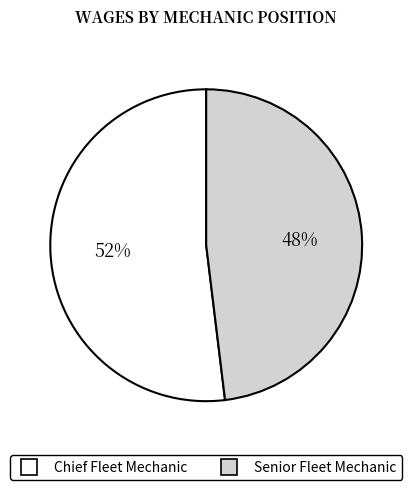

What is the largest slice in the pie chart?

Chief Fleet Mechanic